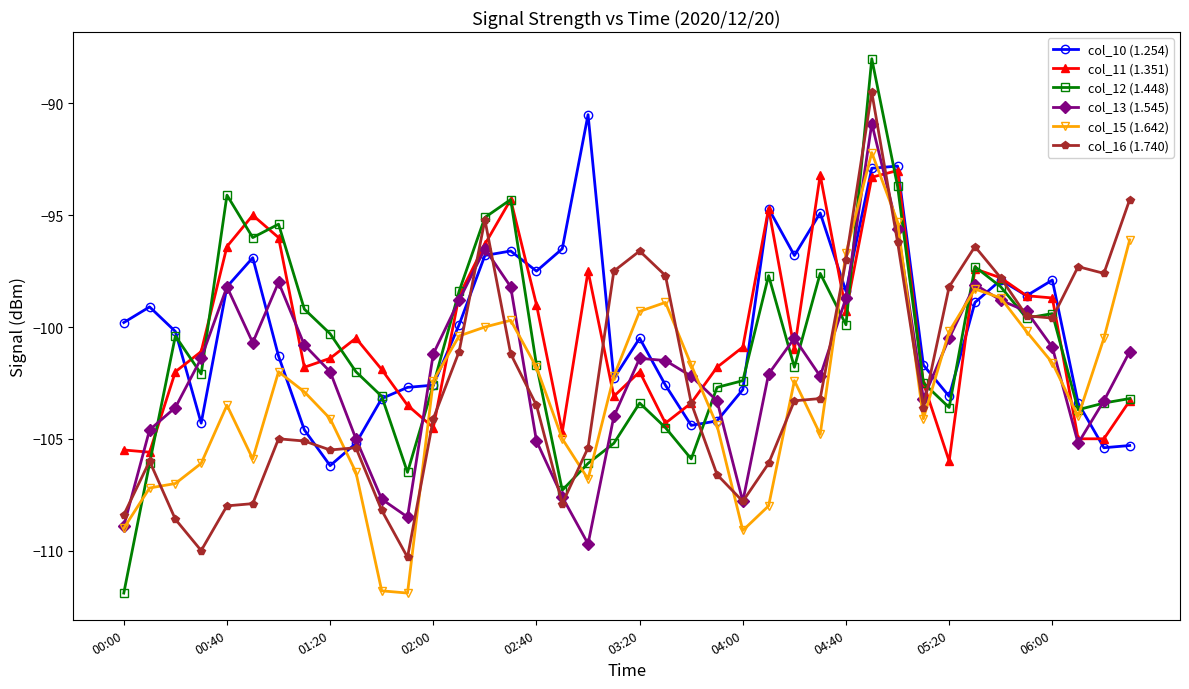

What is the difference between the maximum and minimum values in the col_11 (1.351) series?

13.0